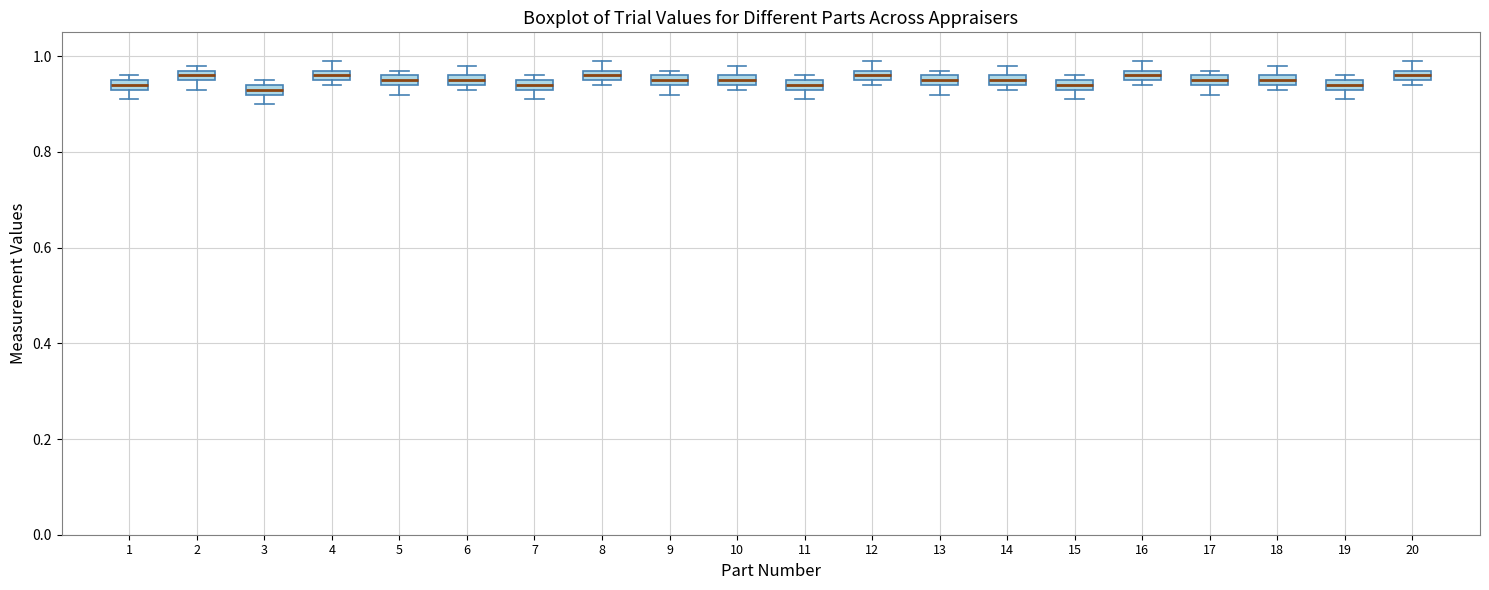

Where does the lower whisker of the box at x = 19 end on the y-axis? The values are not printed on the chart, so give them approximately, as read against the axis.

0.92